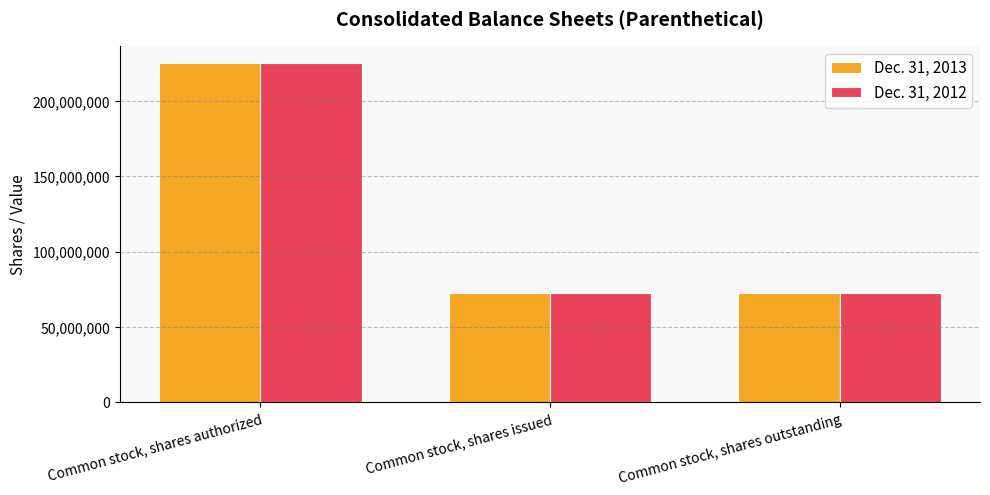

What is the difference between the Dec. 31, 2013 values at Common stock, shares authorized and Common stock, shares issued?

152726475